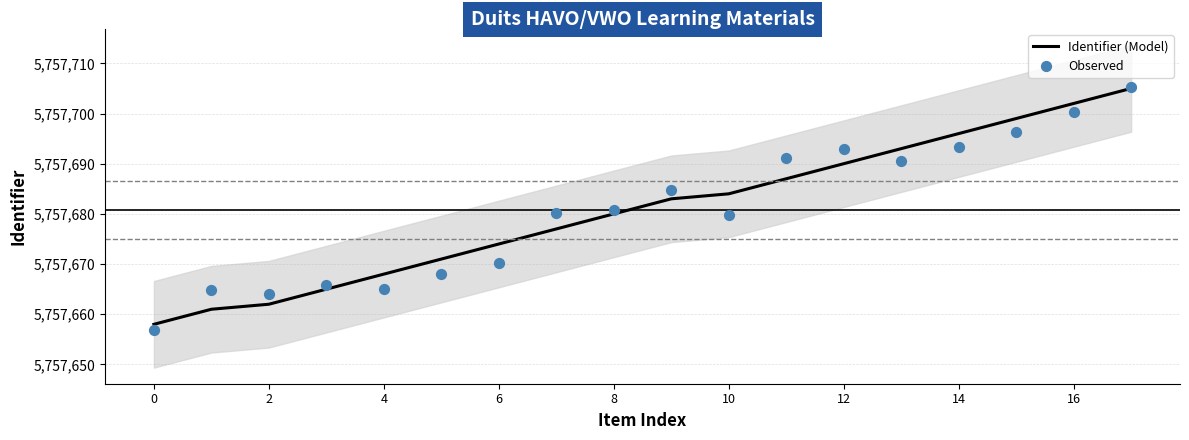

Which series reaches the minimum Y coordinate?

Observed